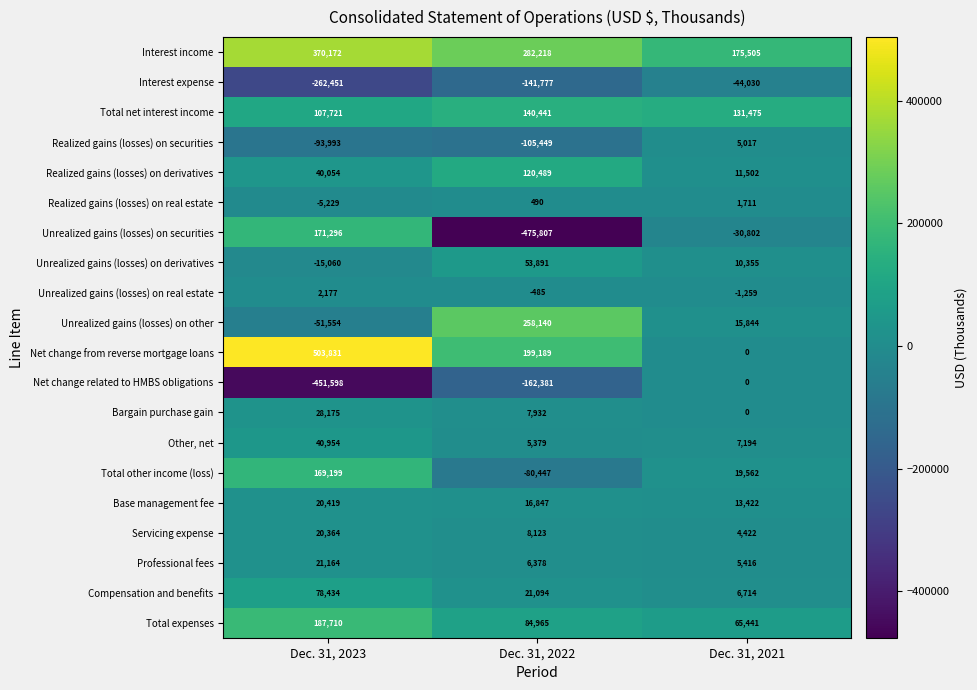

True or false: Realized gains (losses) on real estate has a value of -8503 at Dec. 31, 2023.

False